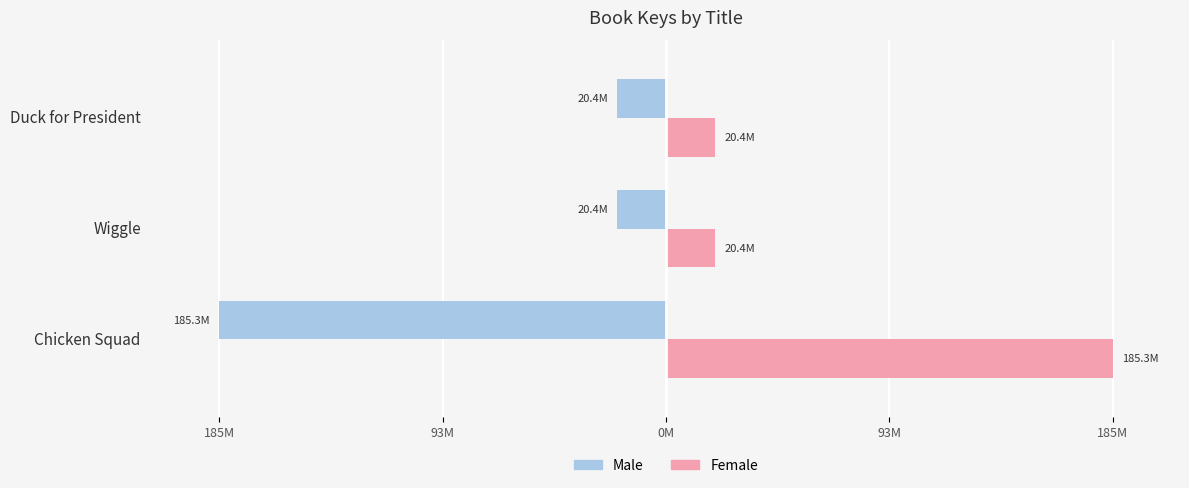

What are all the series names shown in the legend?

Male, Female